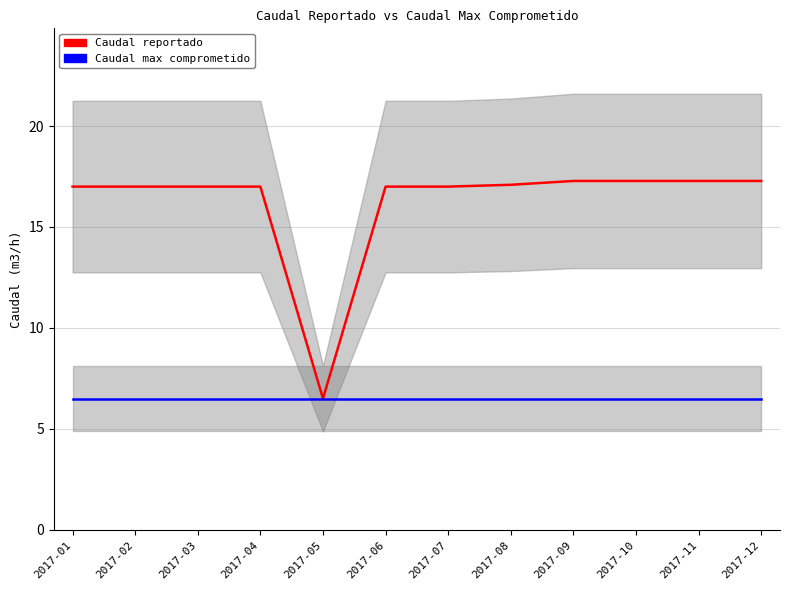

What is the difference between the highest and lowest values at 2017-03?

10.5